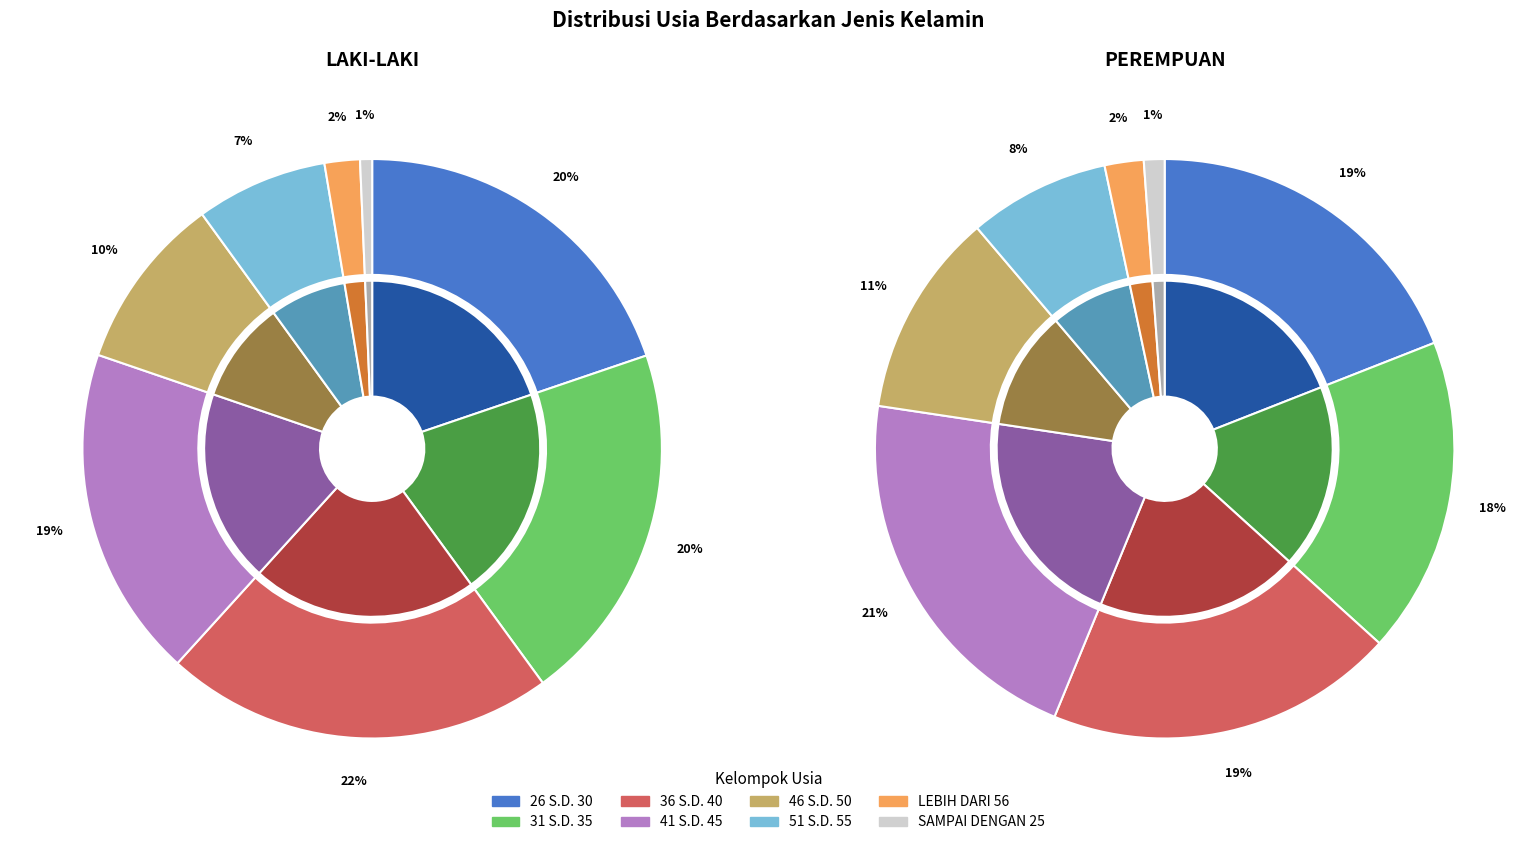

How many segments does this pie chart have?

8